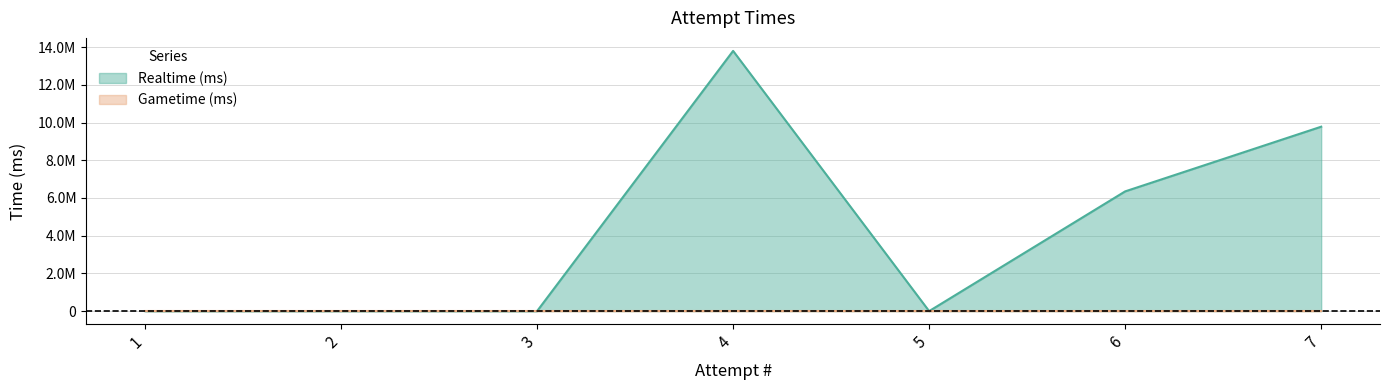

Which category has the highest value across all series?

4